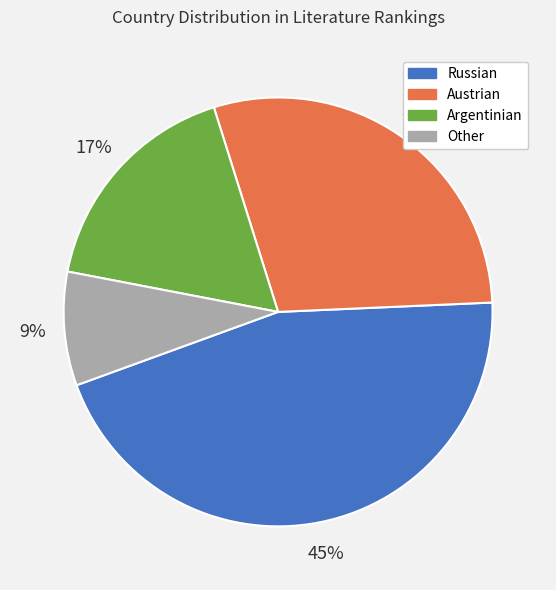

How many slices are in this pie chart?

4